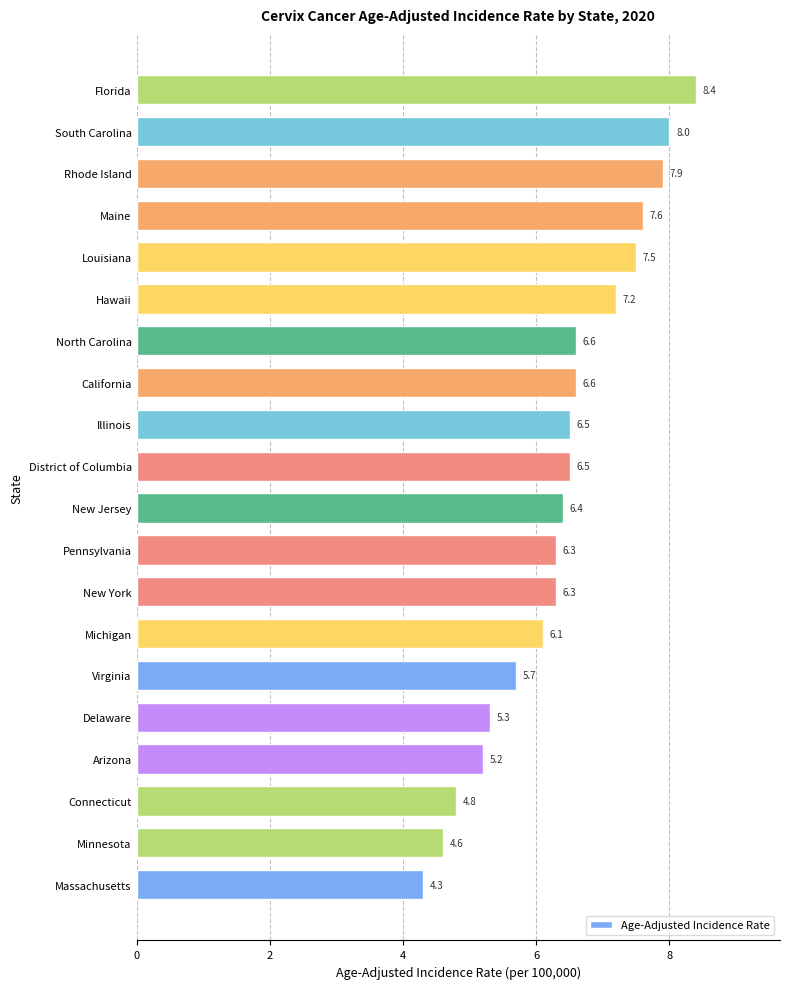

What is the sum of all values?

127.8